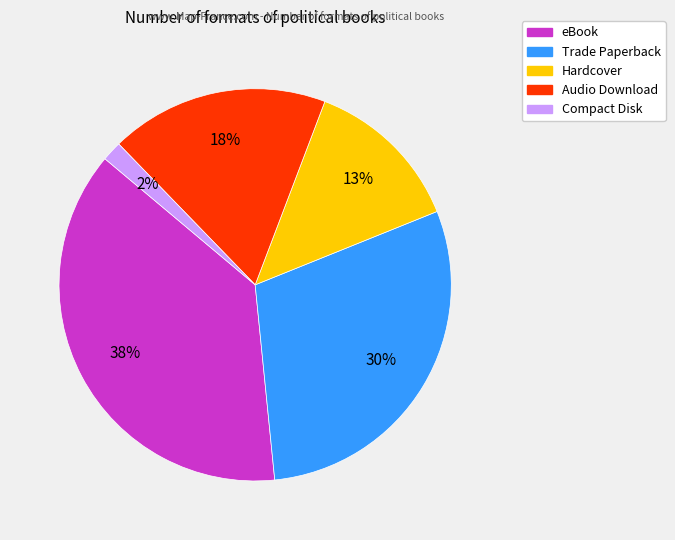

To the nearest percent, what is the combined percentage of Compact Disk and Audio Download?

20%